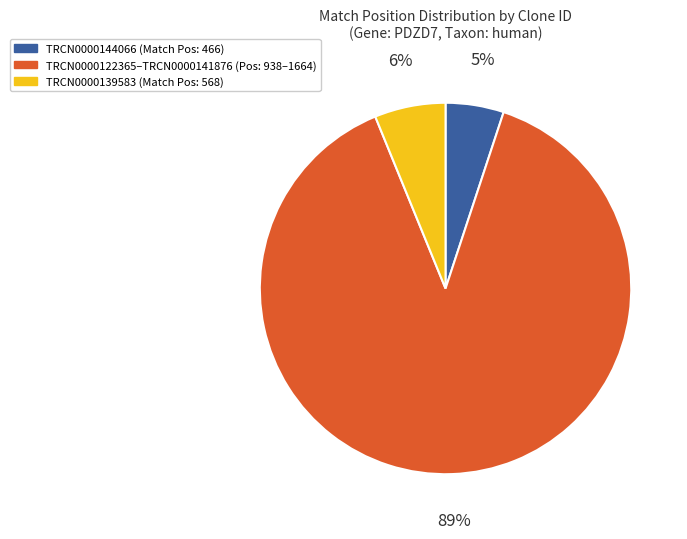

To the nearest percent, what is the average slice percentage?

33%